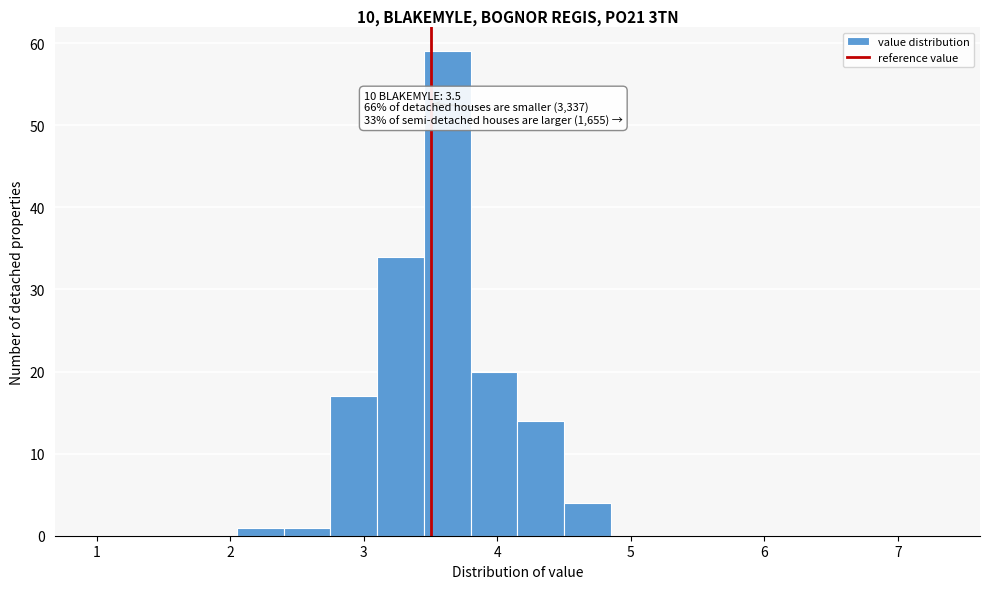

Read against the x-axis, roughly where is the centre of the tallest bar?

3.6